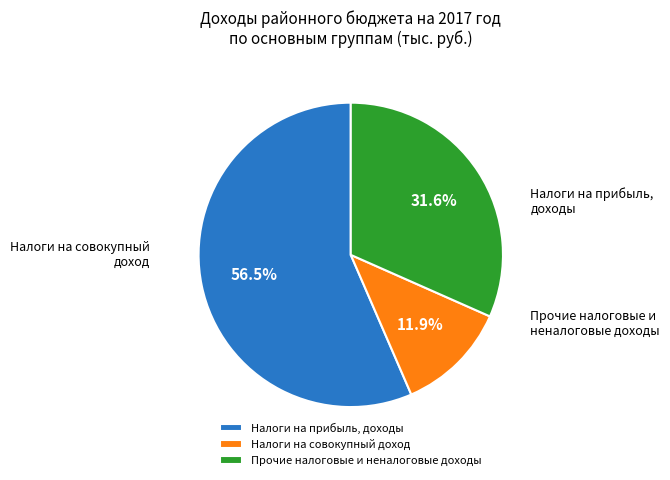

To the nearest percent, what is the average slice percentage?

33%